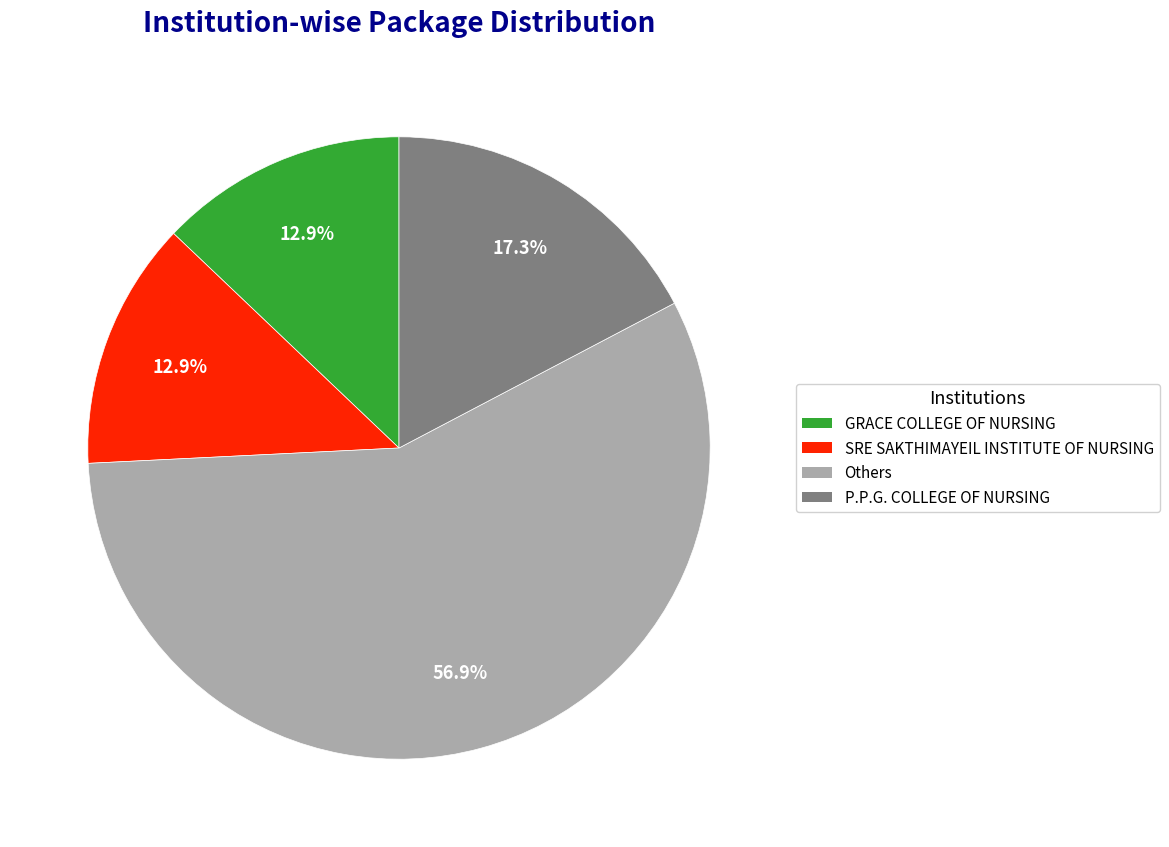

Which category accounts for the majority?

Others